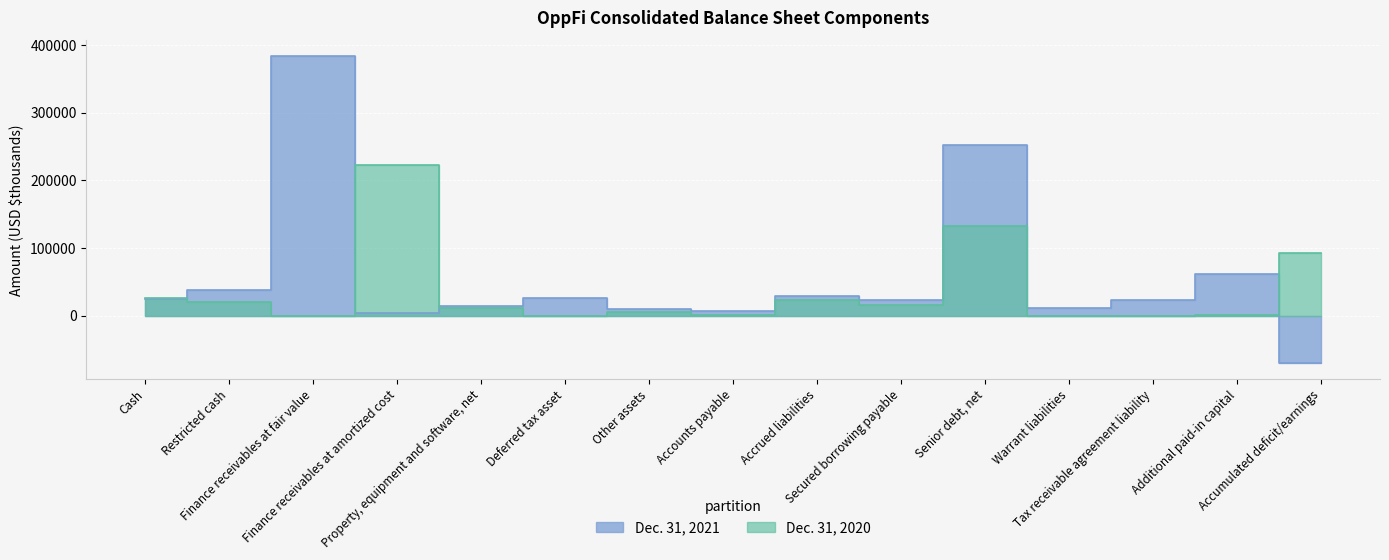

Which category has the lowest value in the Dec. 31, 2021 series?

Accumulated deficit/earnings